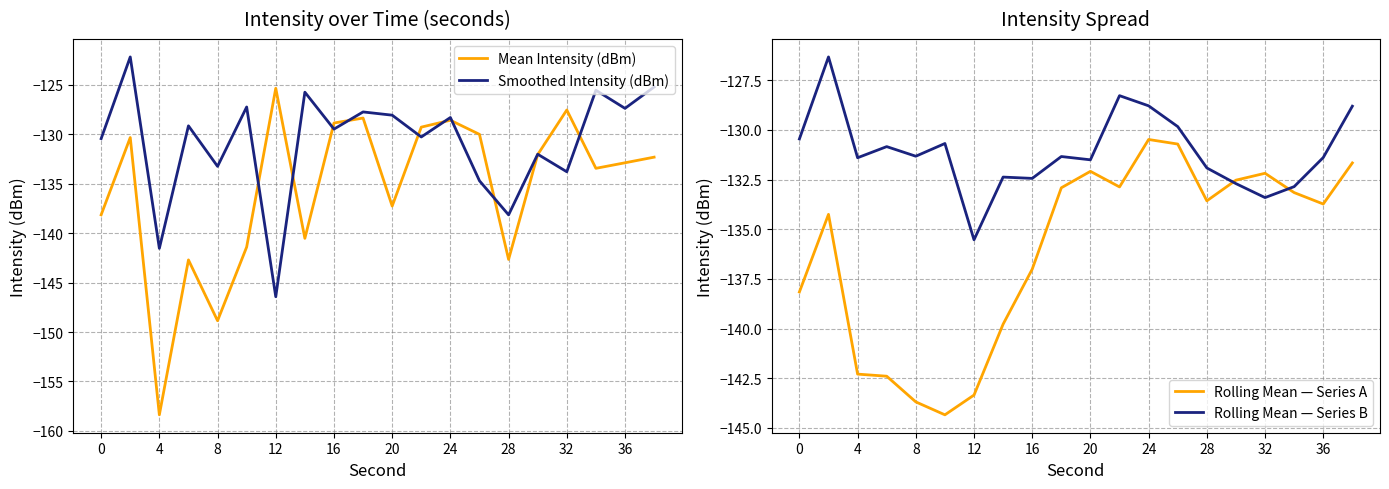

Which category has the lowest value in the Mean Intensity (dBm) series?

4